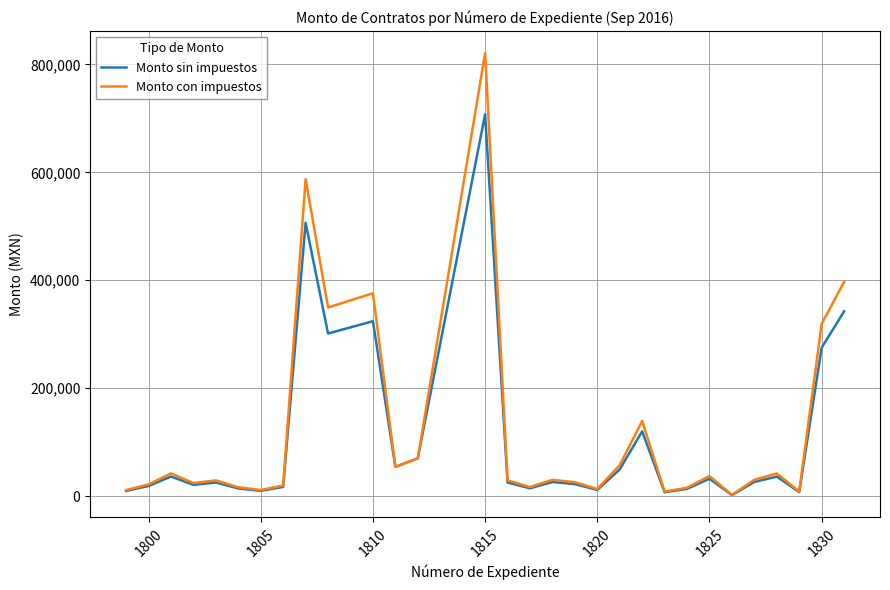

Rank the series by their maximum value, from lowest to highest.

Monto sin impuestos, Monto con impuestos